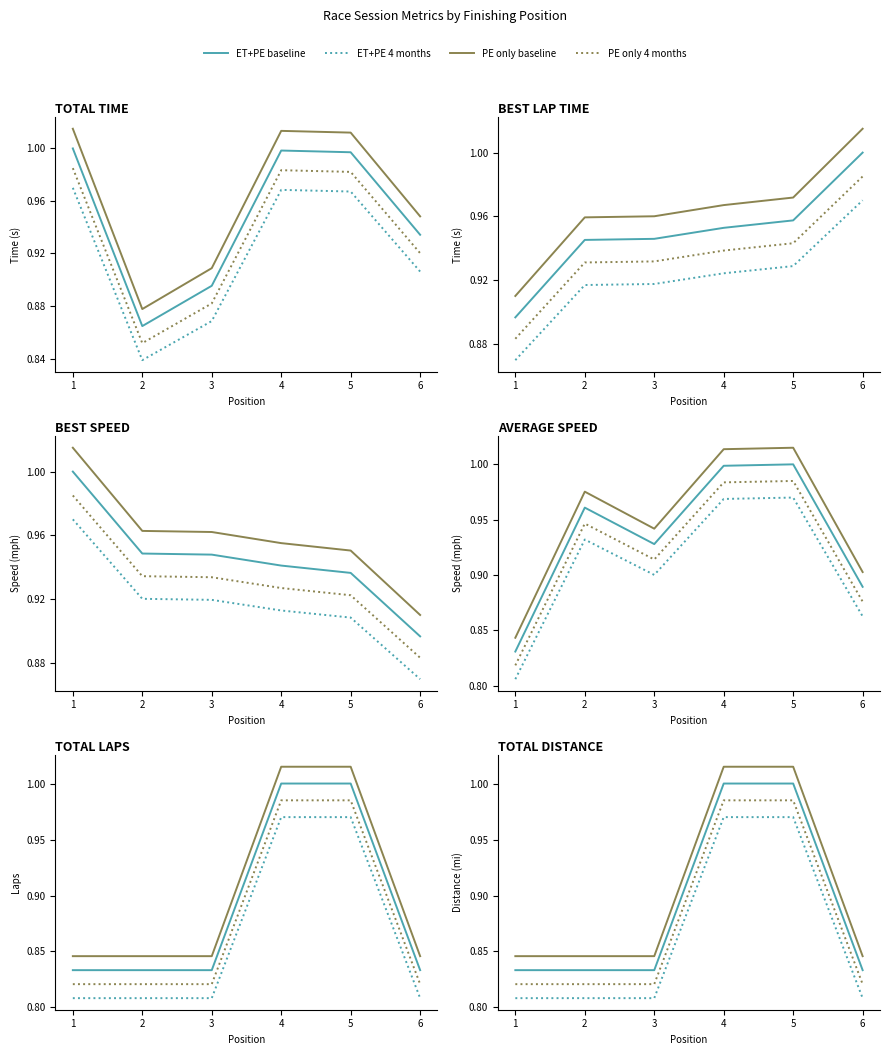

What is the approximate value of ET+PE 4 months at 4?

1.0